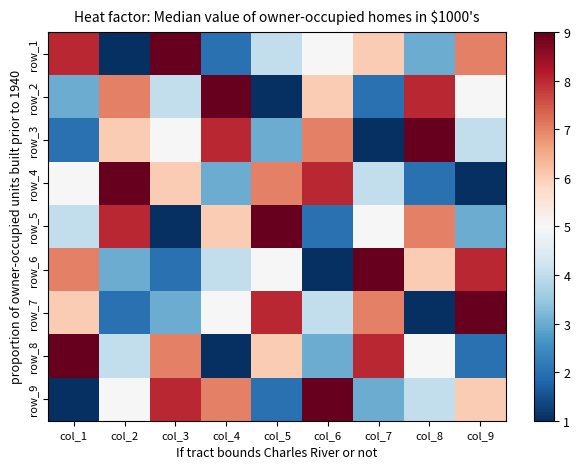

What is the difference between the maximum and minimum values in the row_7 series?

8